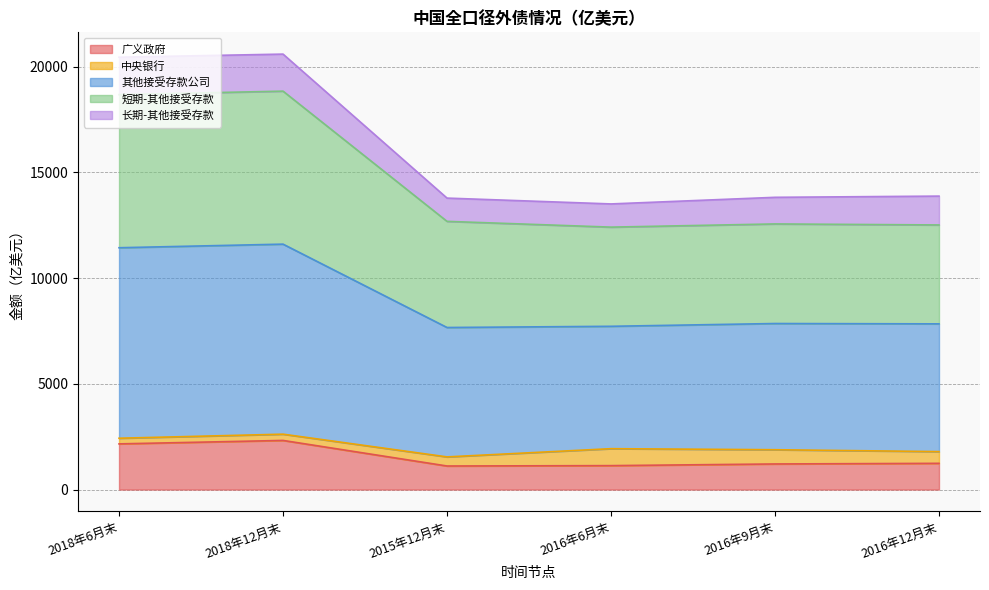

Which series changed the most between 2018年12月末 and 2015年12月末?

其他接受存款公司